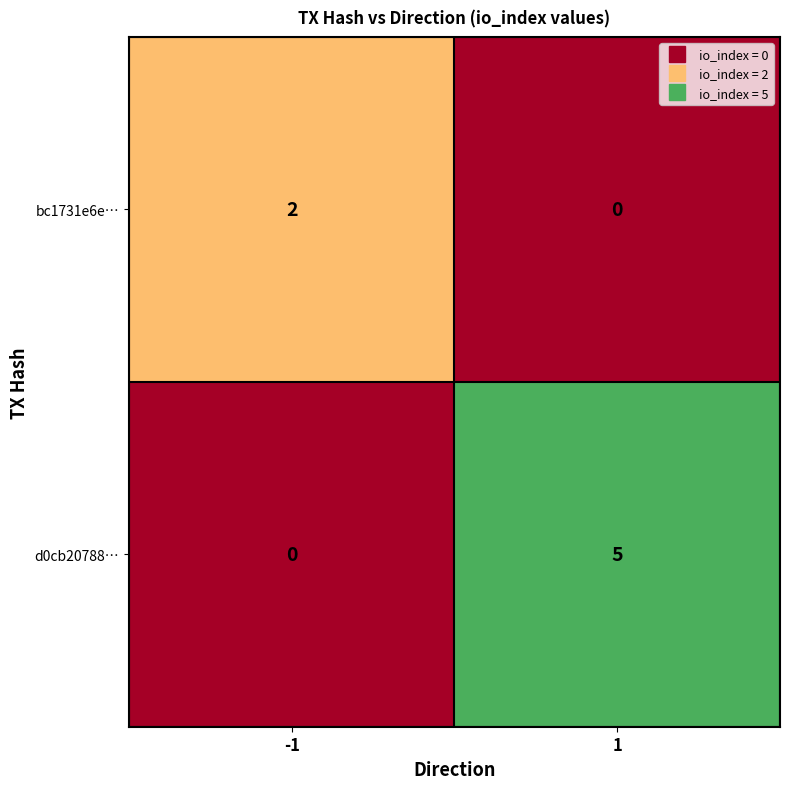

What is the sum of the d0cb20788… values at -1 and 1?

5